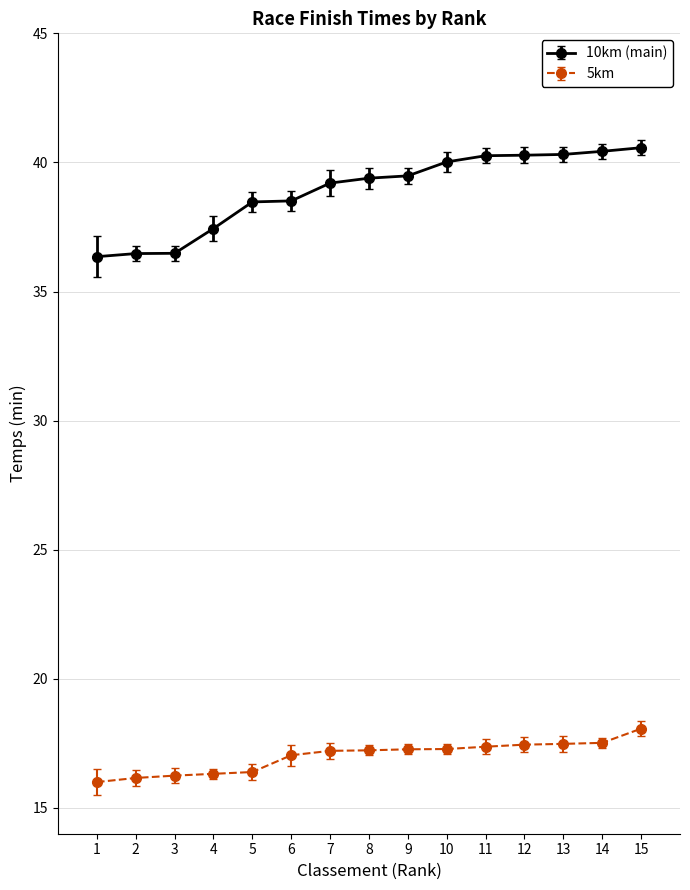

Which series has the largest total across all categories?

10km (main)